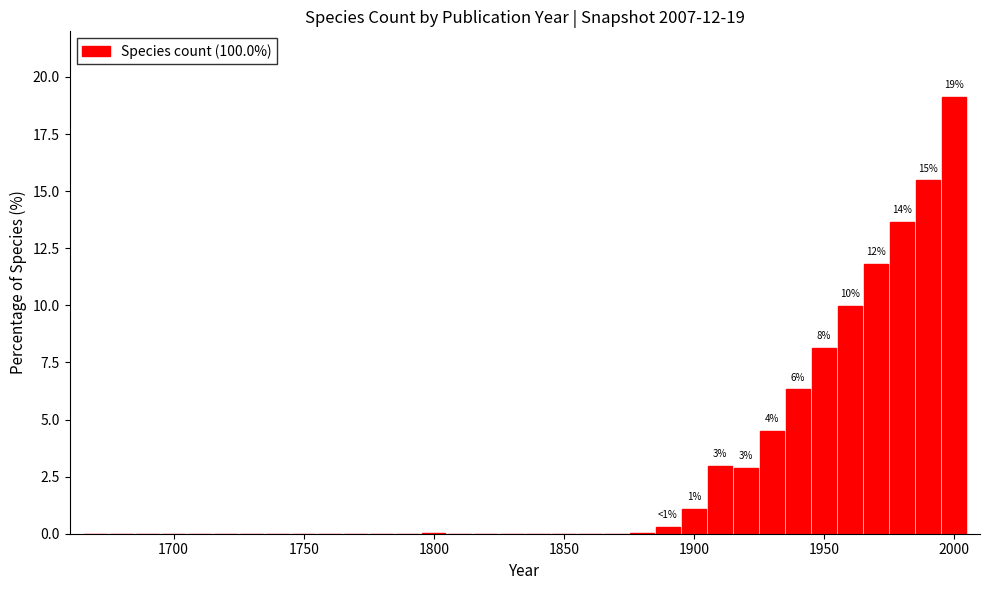

Around what value on the x-axis is the tallest bar? Give the approximate position of its centre, as read against the axis.

2000